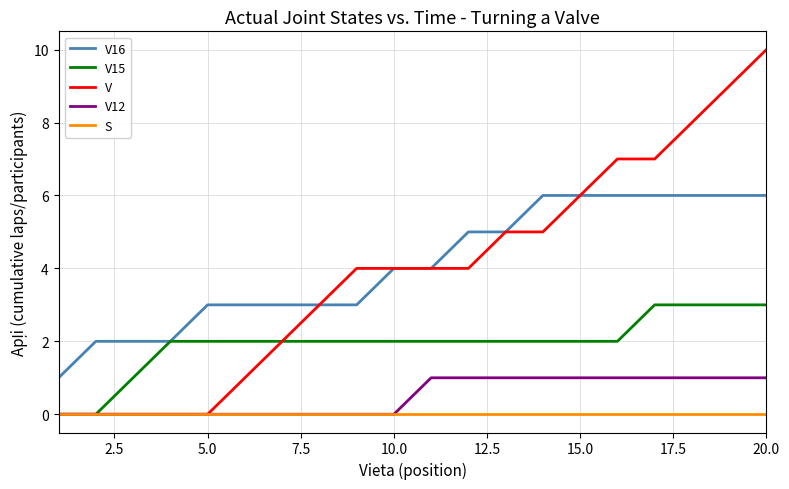

What is the difference between the maximum and minimum values in the V15 series?

3